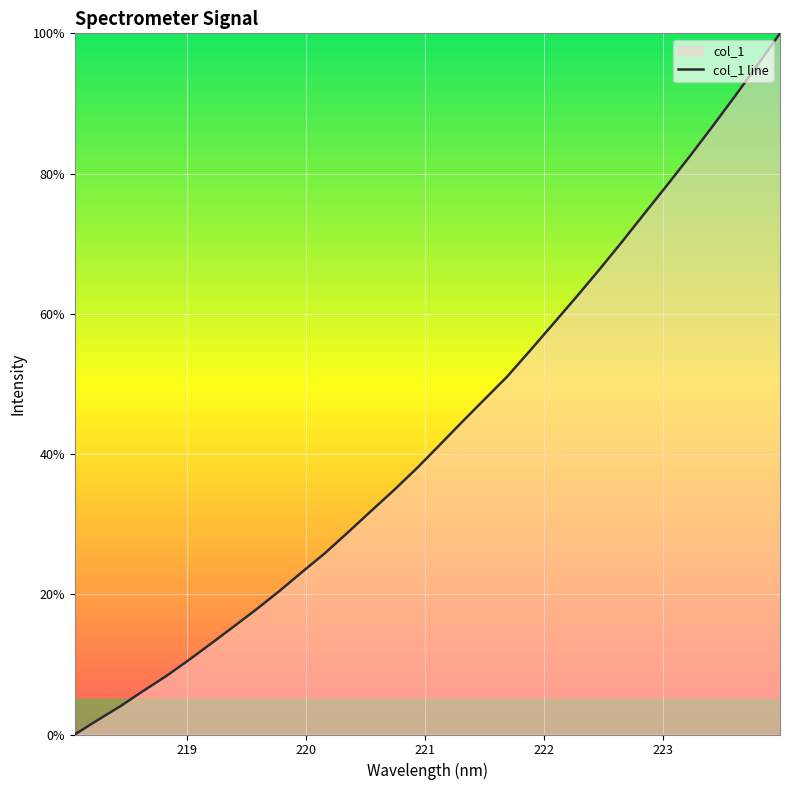

Reading right to left, transcribe all the data shown in this chart.

100.0	95.4	91.0	86.6	82.3	78.2	74.2	70.1	66.1	62.3	58.5	54.7	51.1	47.8	44.5	41.2	37.9	34.8	31.8	28.8	25.9	23.2	20.5	17.9	15.4	13.0	10.6	8.3	6.2	4.0	2.0	0.0